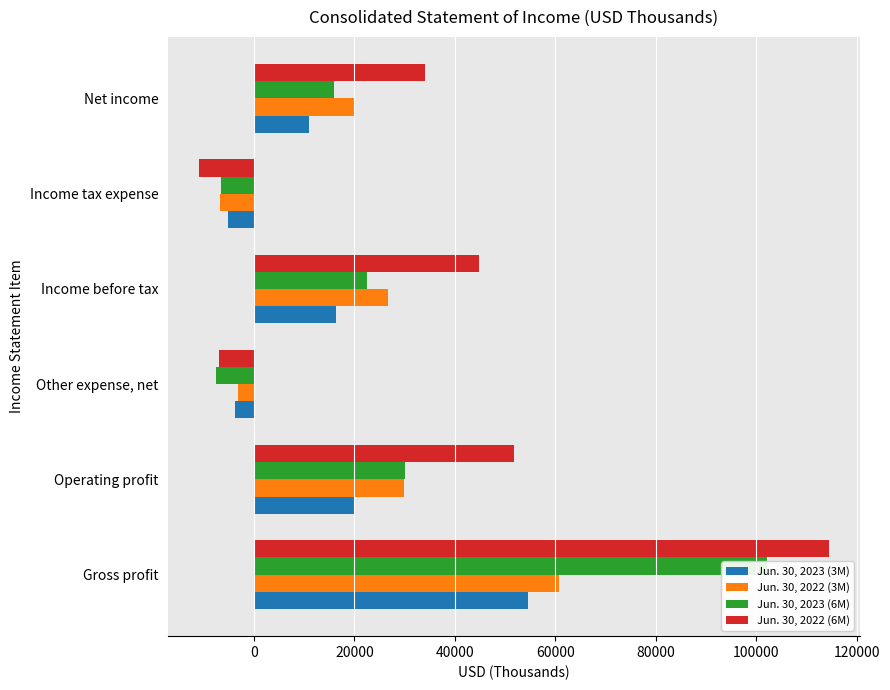

Which series has the largest range (max minus min)?

Jun. 30, 2022 (6M)